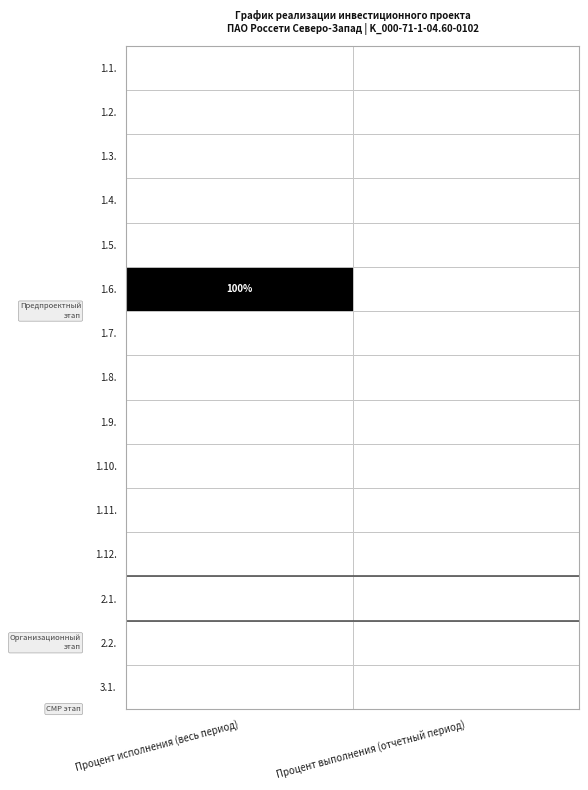

List the series in order of their peak value, lowest first.

1.1., 1.2., 1.3., 1.4., 1.5., 1.7., 1.8., 1.9., 1.10., 1.11., 1.12., 2.1., 2.2., 3.1., 1.6.